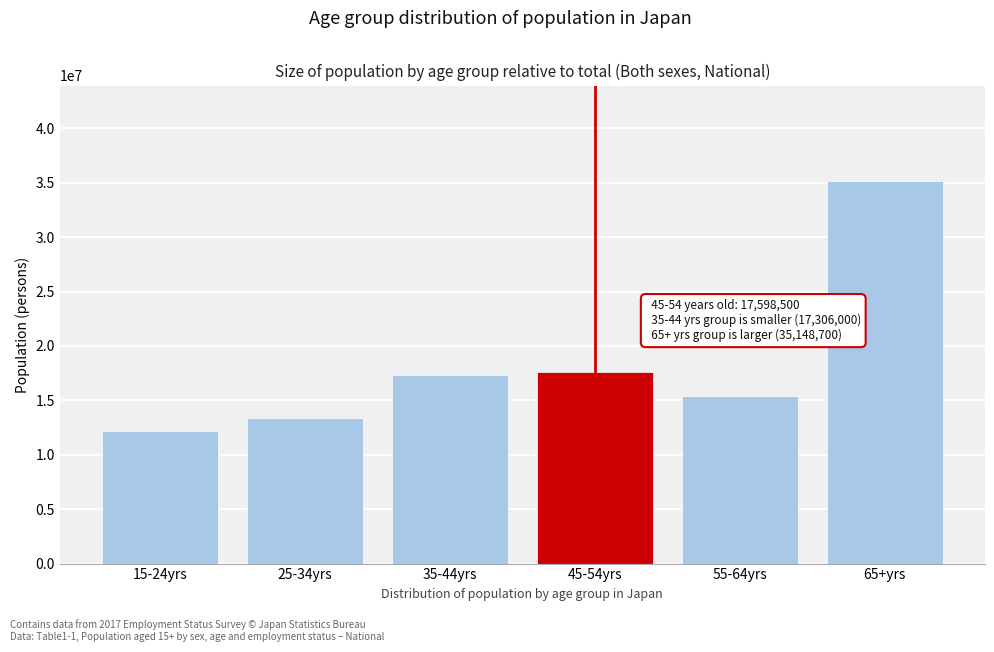

Reading right to left, list all the values displayed in this chart.

35148700	15389300	17598500	17306000	13361100	12173100